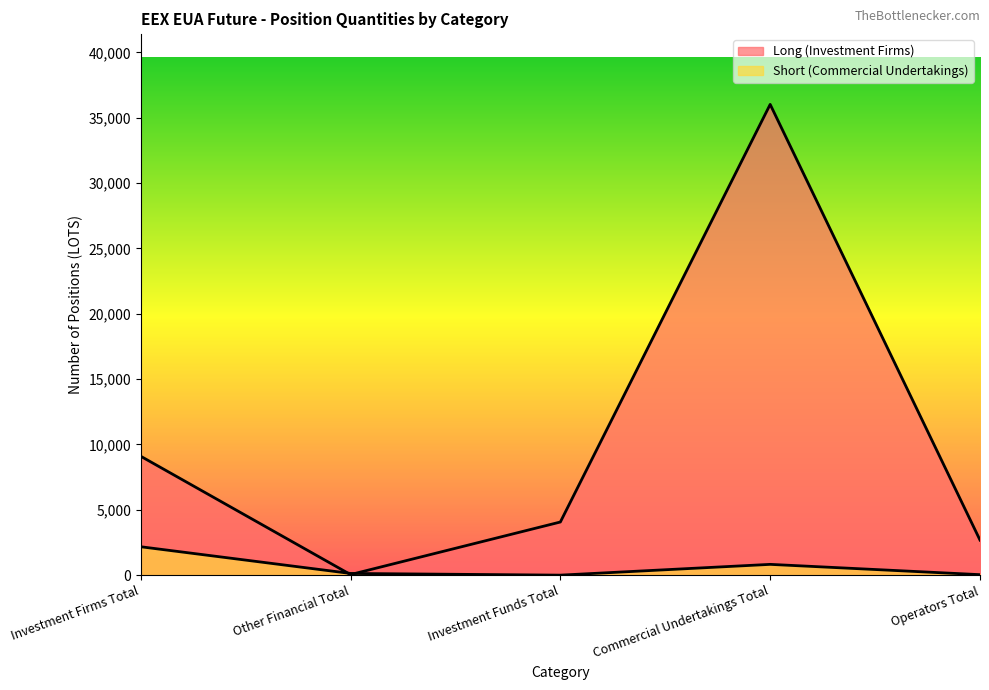

Which series changed the most between Investment Funds Total and Commercial Undertakings Total?

Long (Investment Firms)